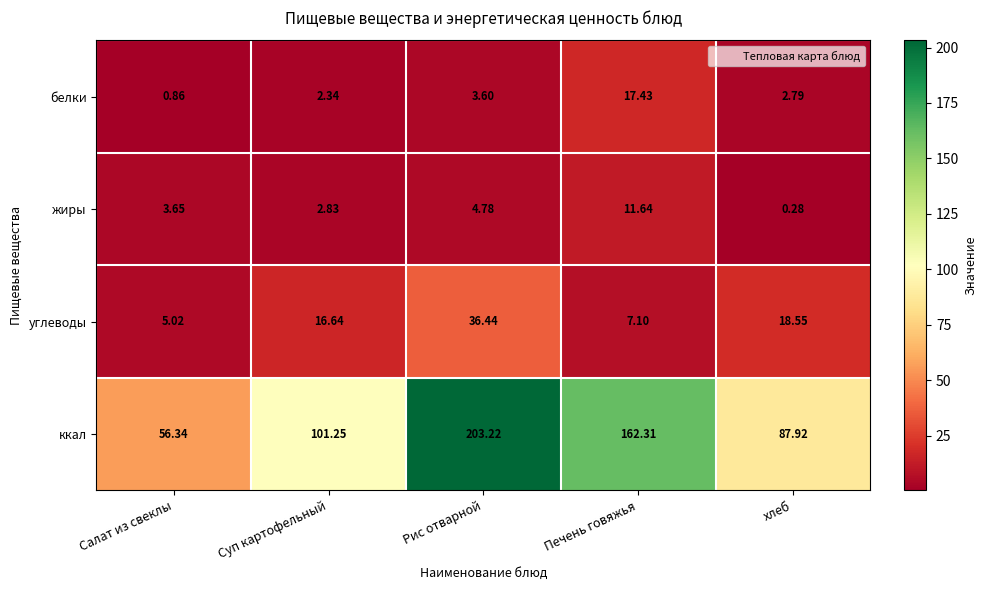

How many values in the углеводы series exceed 16?

3